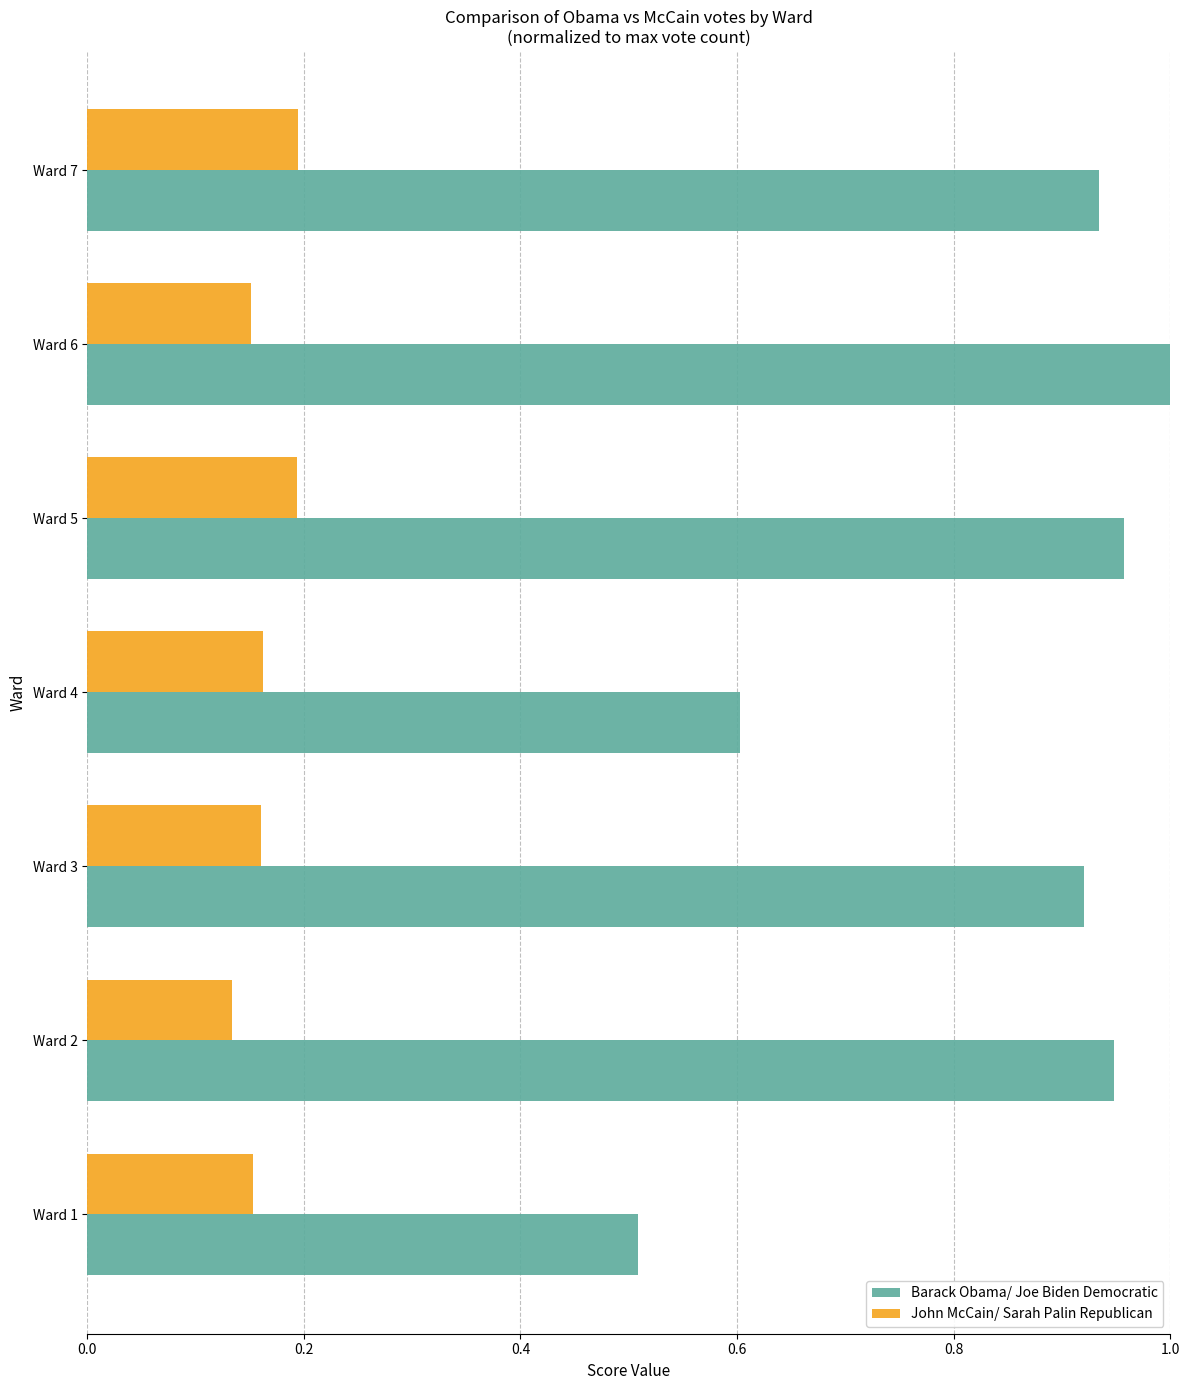

Which label corresponds to the largest value in the chart?

Ward 6